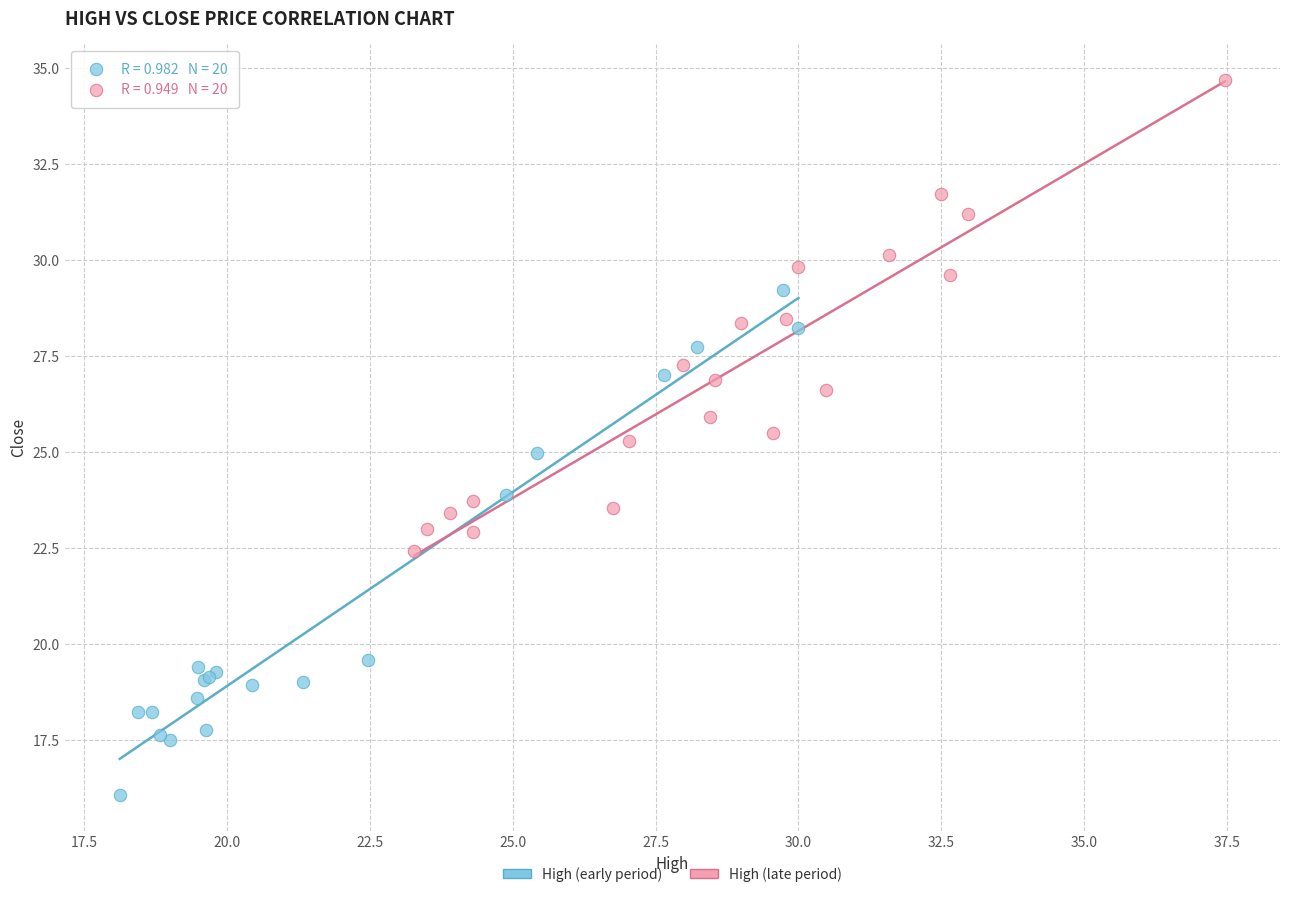

Which series contains the highest Y value?

High (late period)